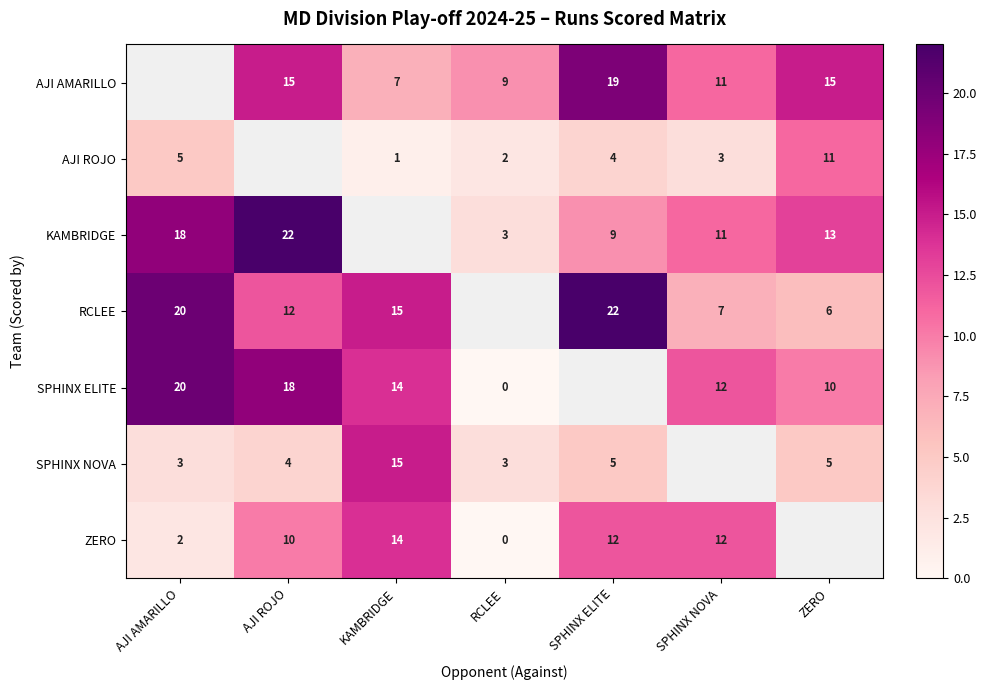

What is the sum of the SPHINX ELITE values at SPHINX NOVA and AJI ROJO?

30